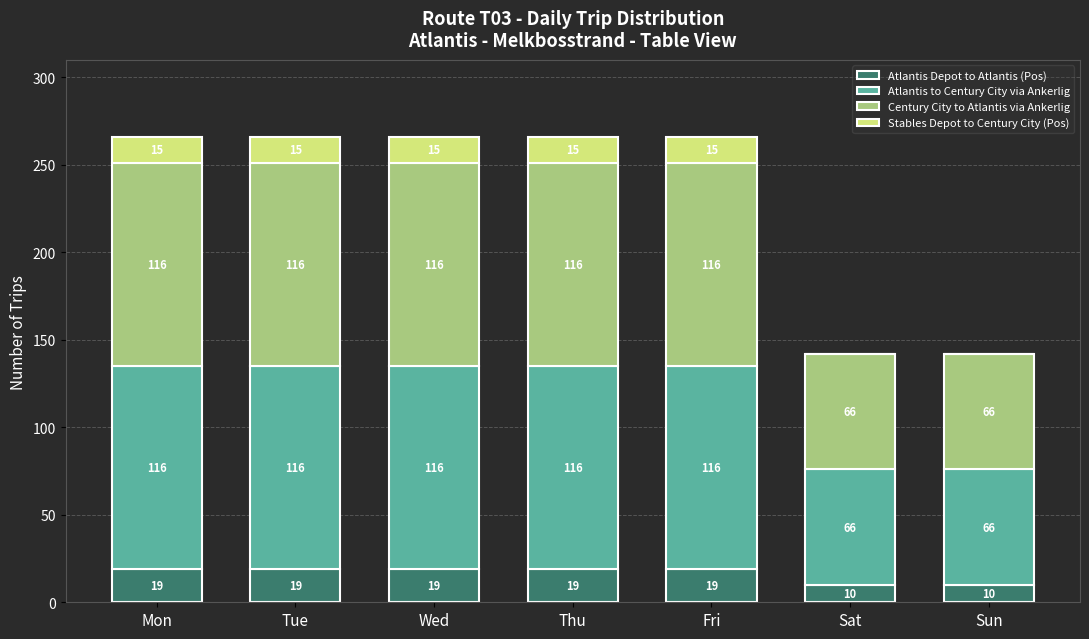

What is the approximate value of Atlantis Depot to Atlantis (Pos) at Tue?

19